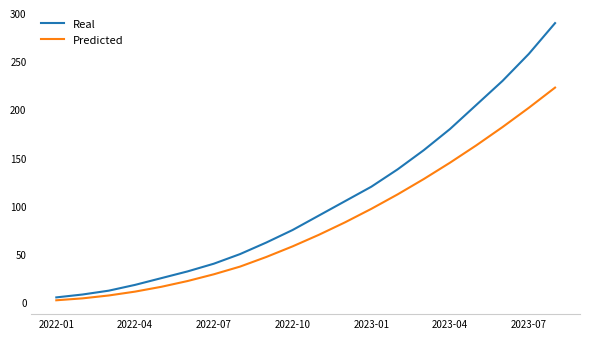

True or false: Real and Predicted cross at least once.

False